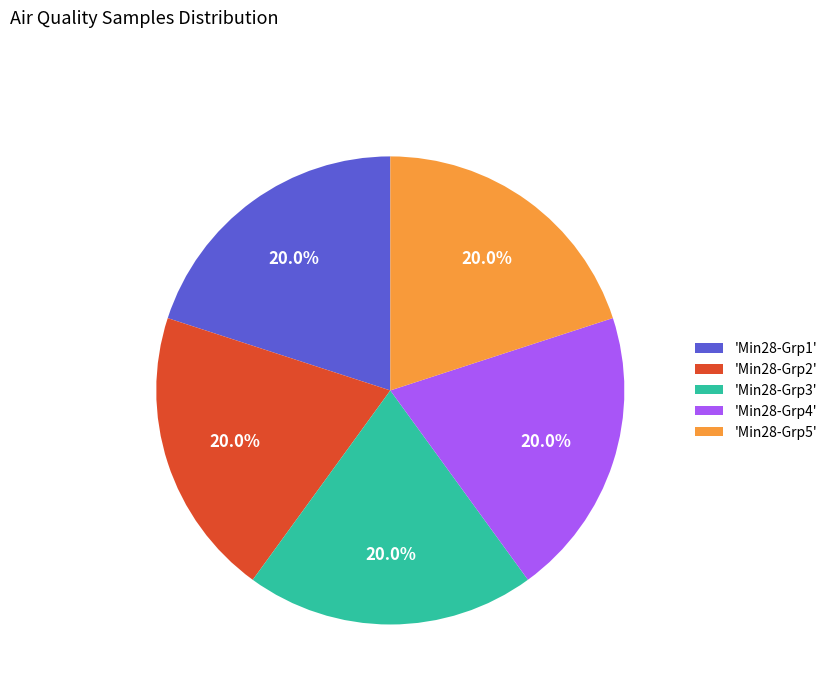

What is the ratio of the value at 'Min28-Grp1' to the value at 'Min28-Grp5'?

1.0